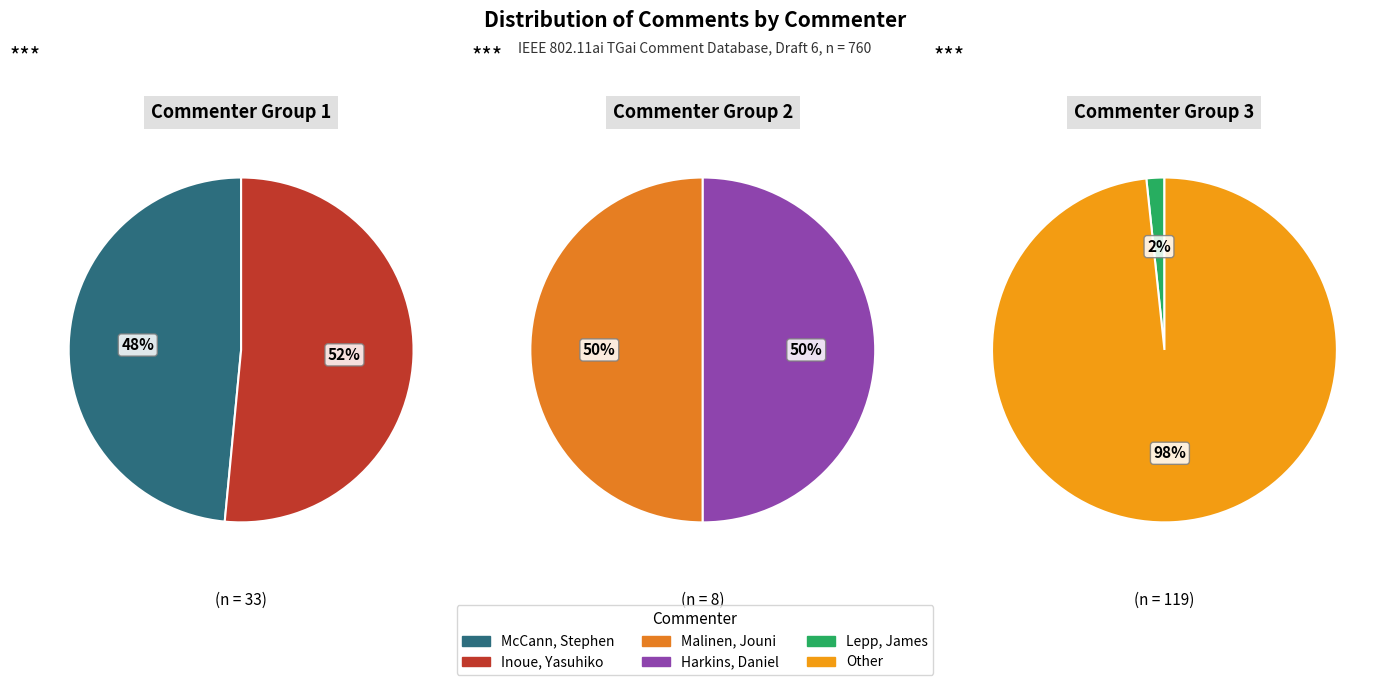

The Other slice represents 86% of the pie. True or false?

False